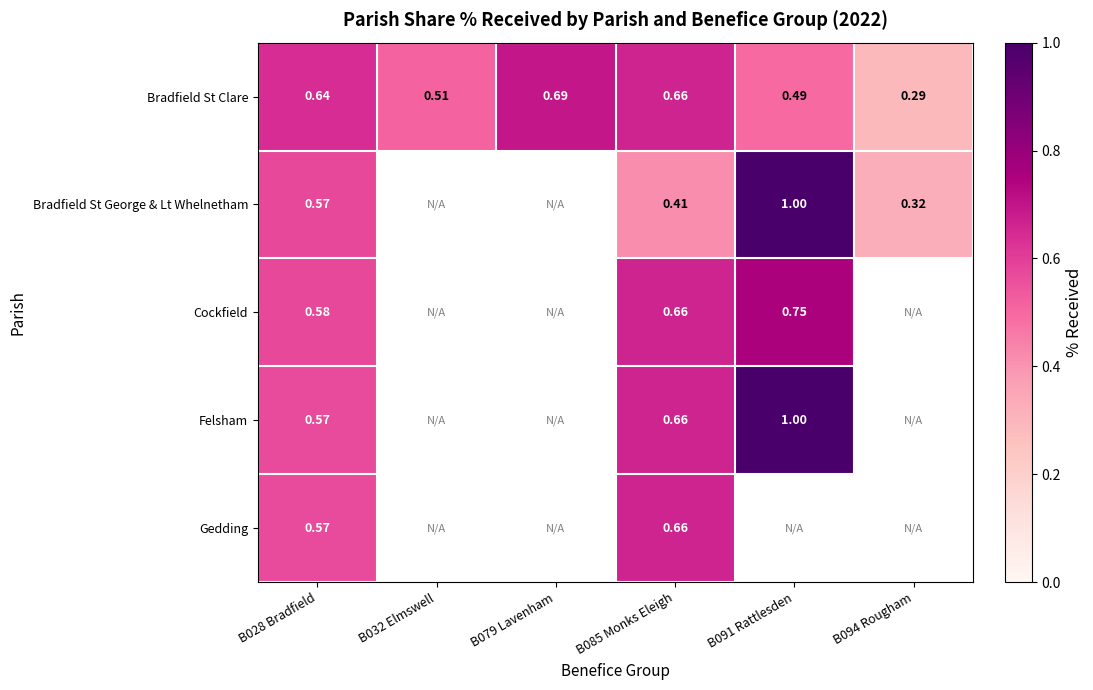

How many data points does each series have?

6